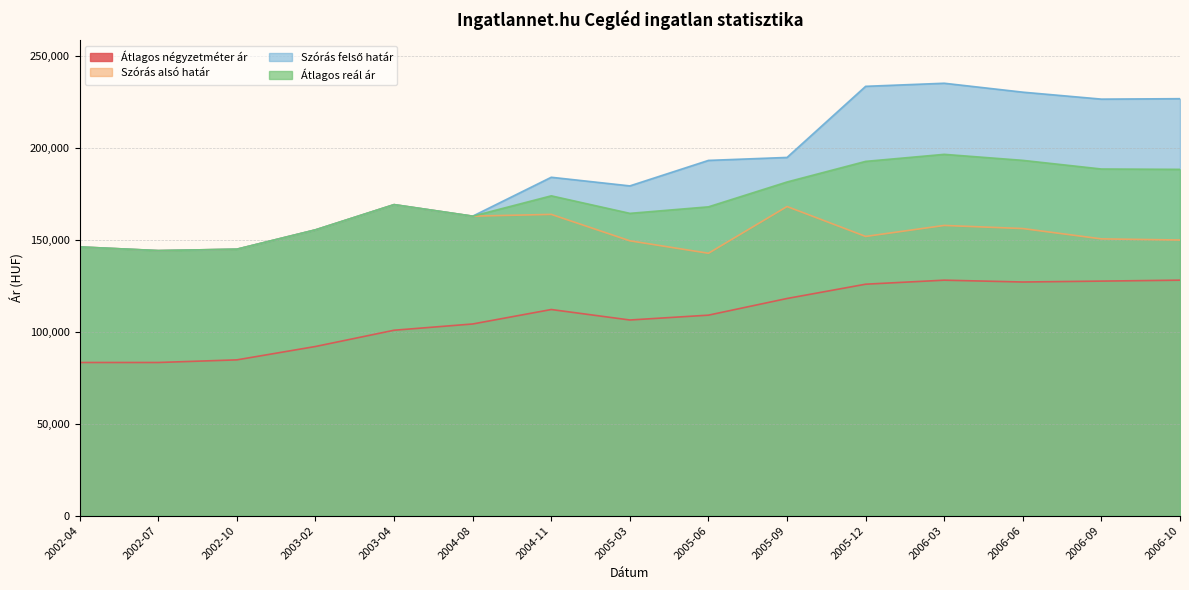

What position from the left is 2006-06?

13